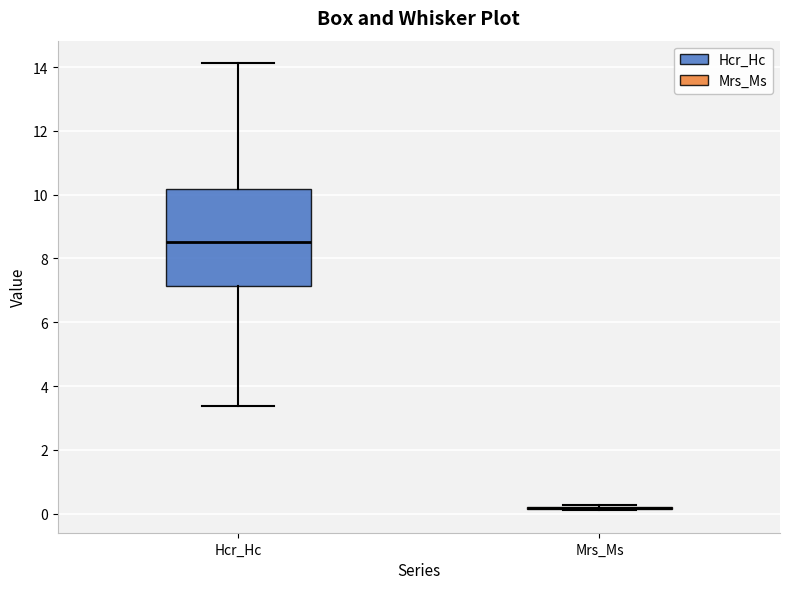

Comparing the boxes themselves (not the whiskers), which one is the tallest?

Hcr_Hc